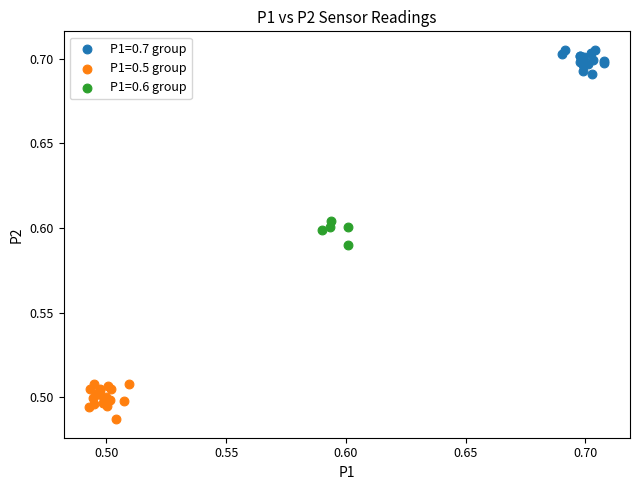

Which series has the widest spread of Y values?

P1=0.5 group